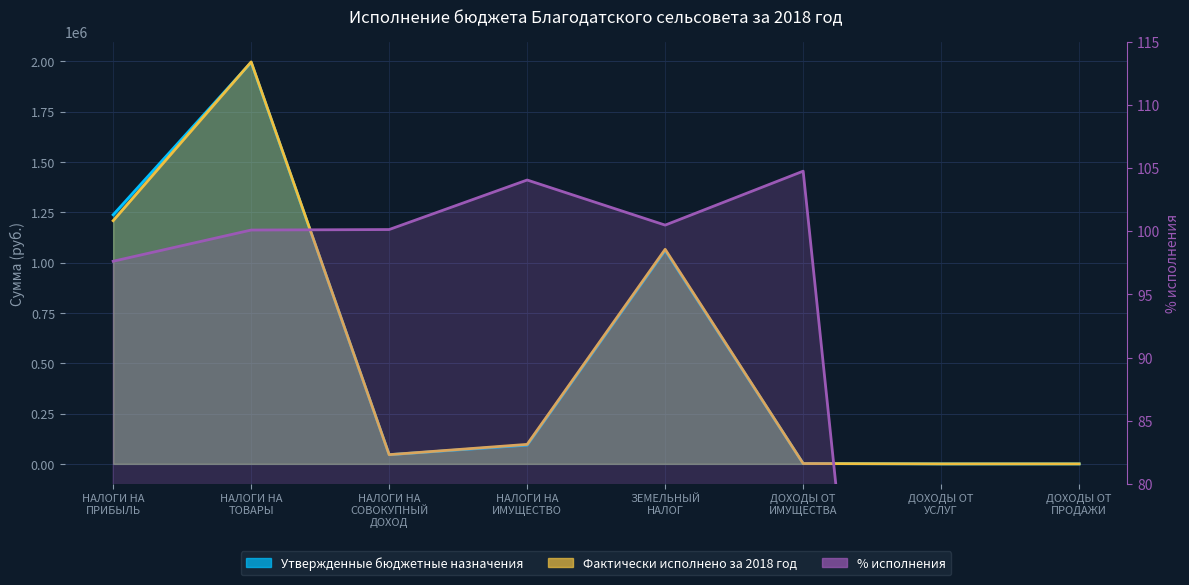

What is the highest value of the % исполнения series?

104.8